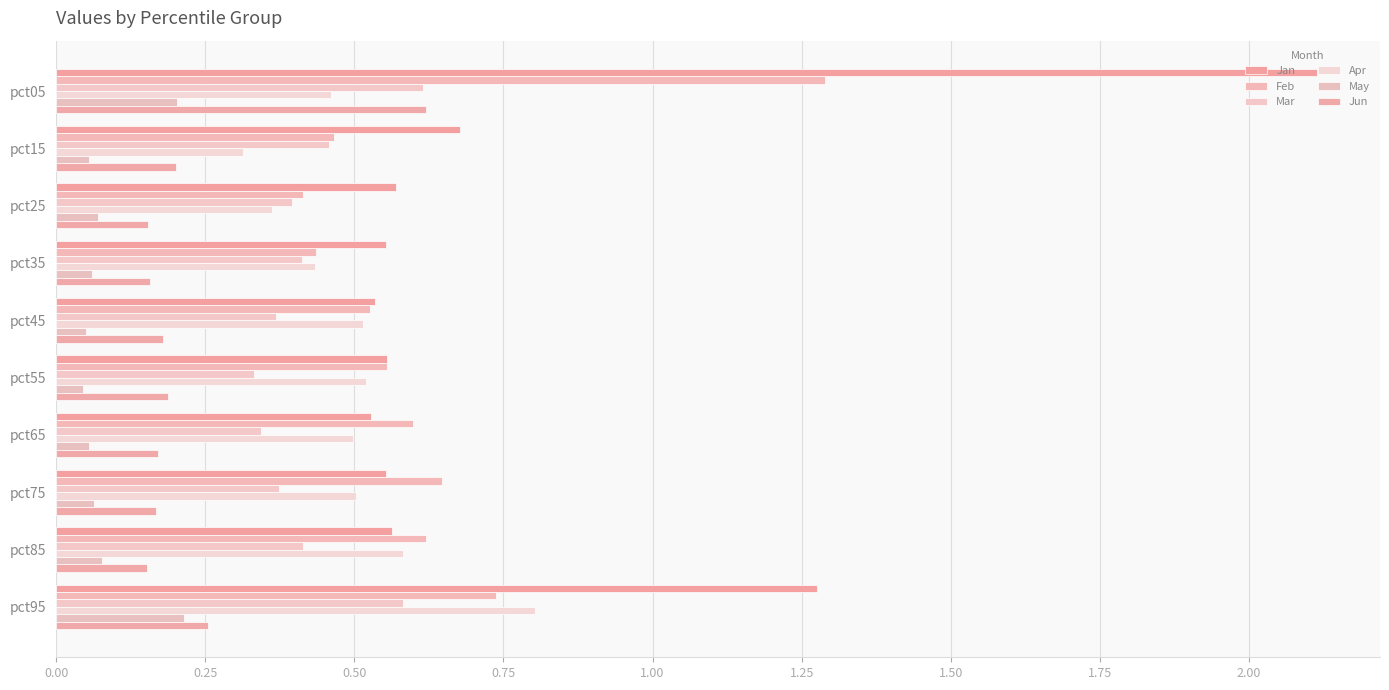

What is the highest value of the May series?

0.2